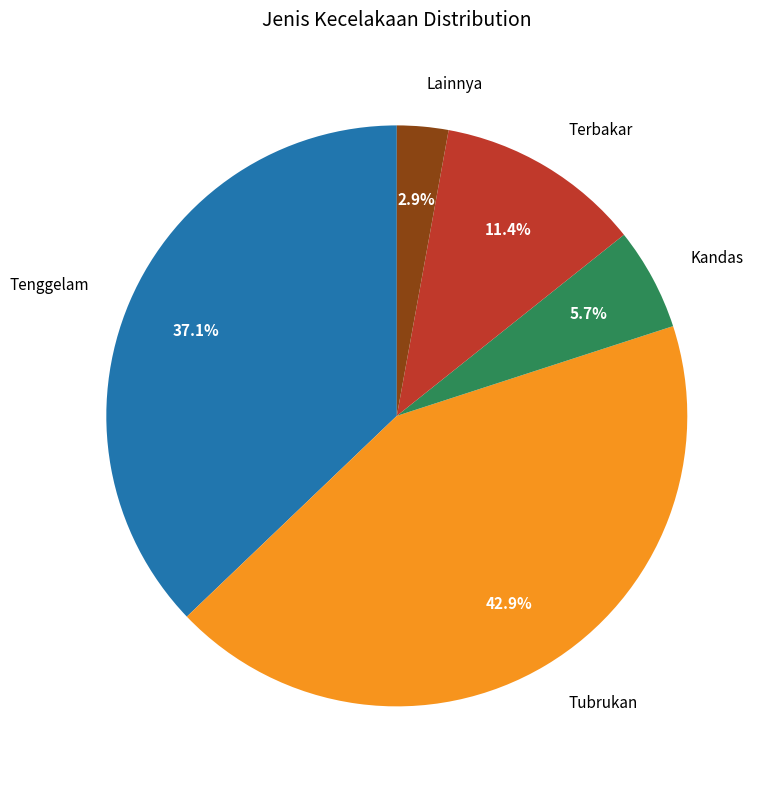

To the nearest percent, what is the difference between the Terbakar and Tenggelam slice percentages?

26%